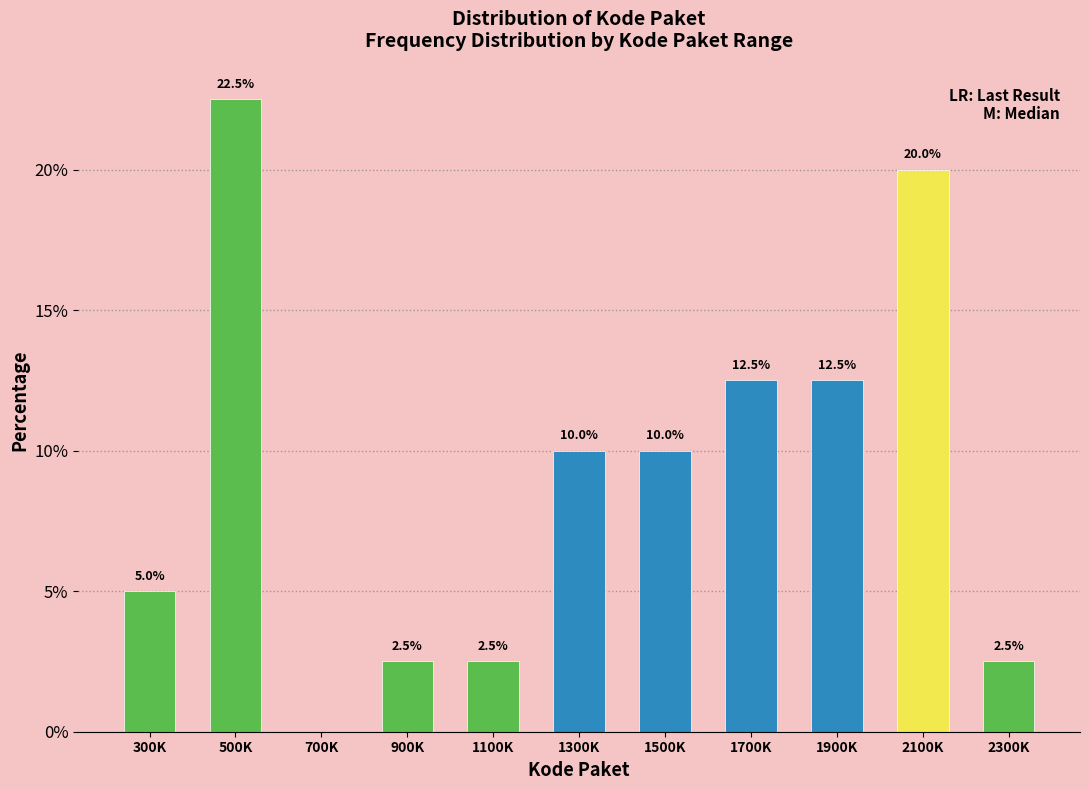

Reading left to right, transcribe all the data shown in this chart.

300K=5.0	500K=22.5	700K=0.0	900K=2.5	1100K=2.5	1300K=10.0	1500K=10.0	1700K=12.5	1900K=12.5	2100K=20.0	2300K=2.5